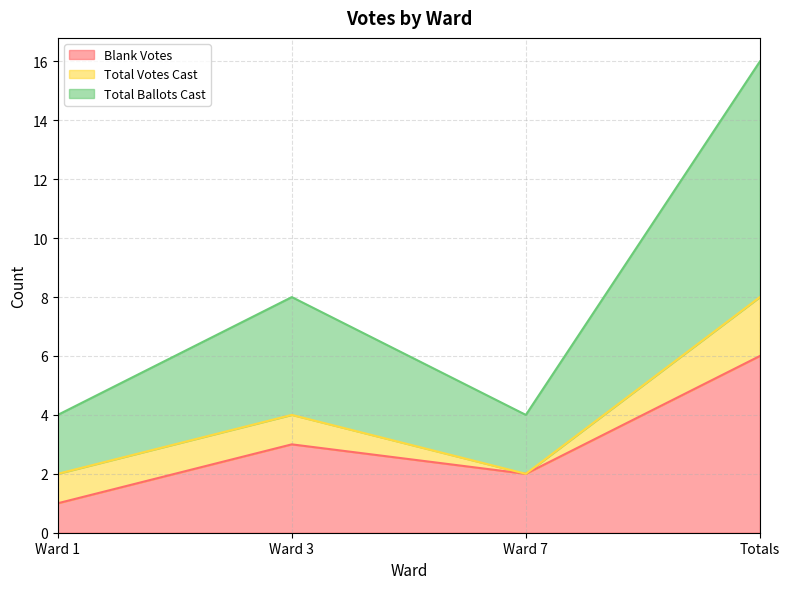

What is the maximum value for Blank Votes?

6